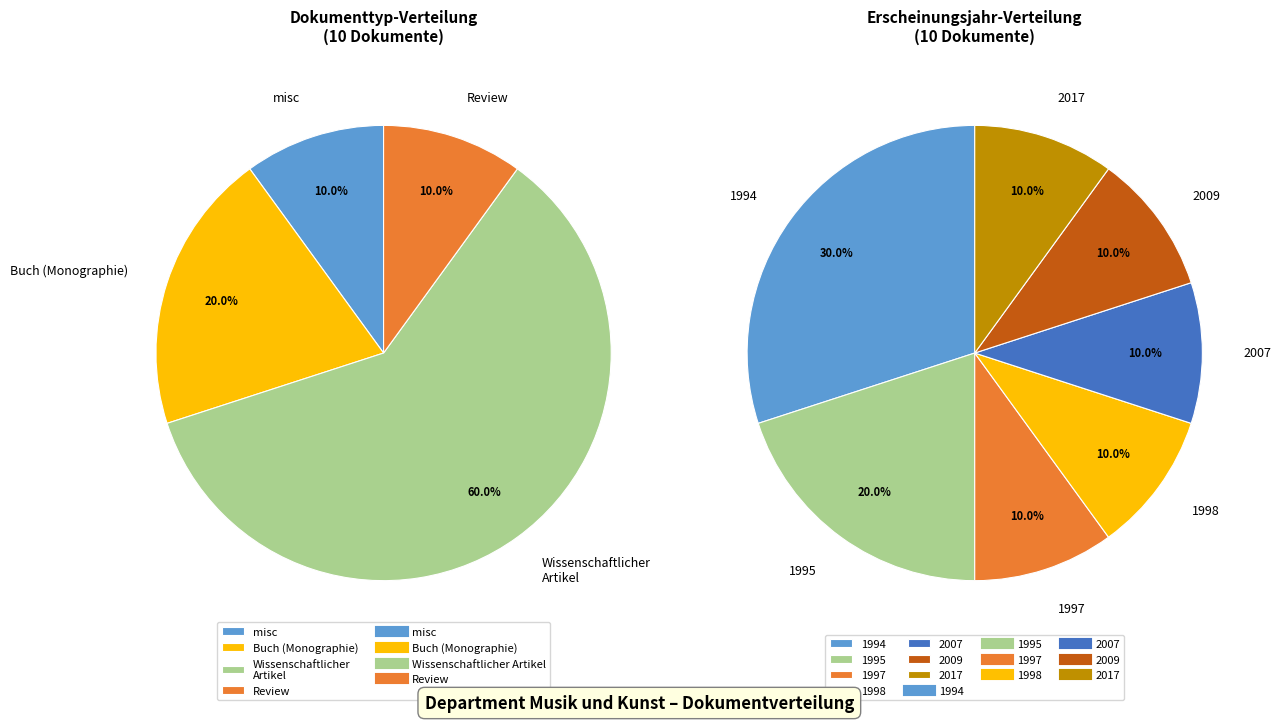

Combined, what portion of the pie is Wissenschaftlicher Artikel and misc?

70.0%